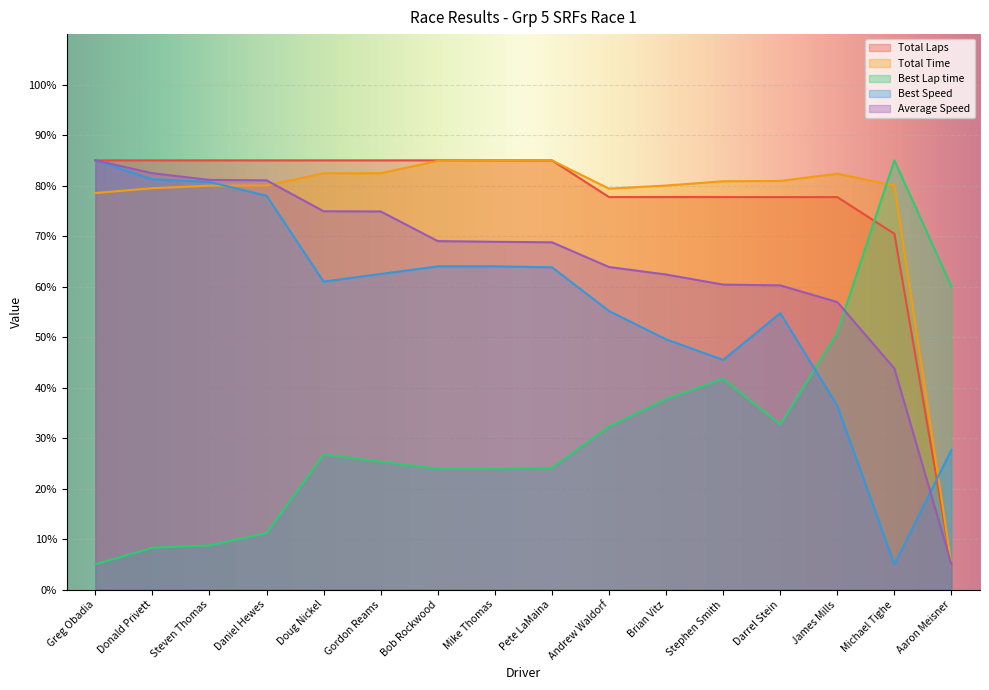

Which category has the lowest value in the Total Time series?

Aaron Meisner